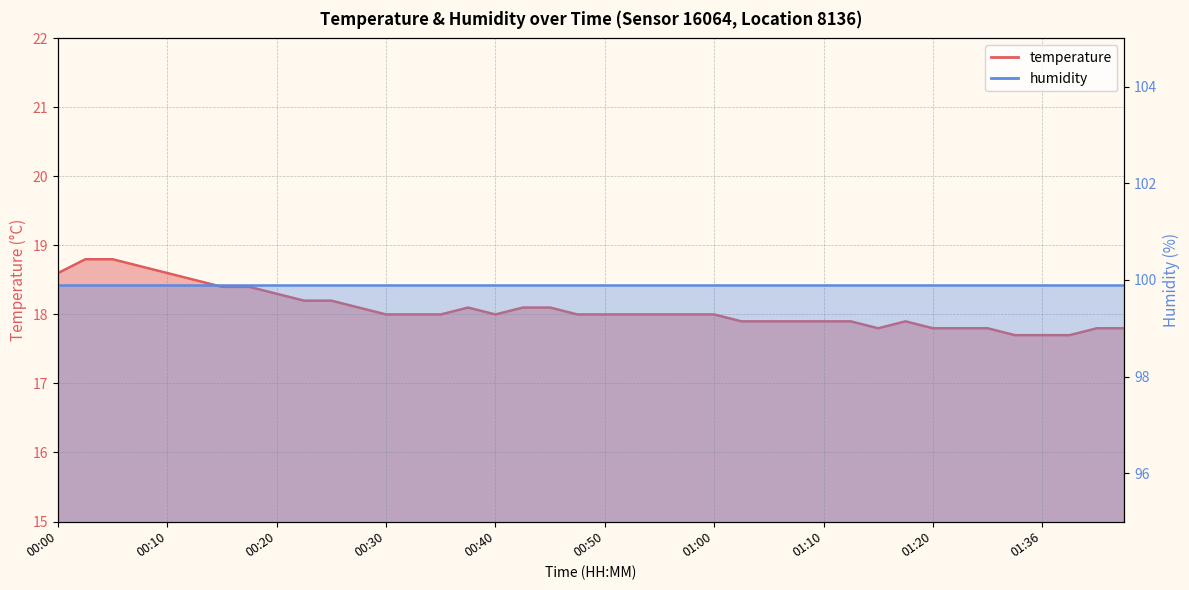

Which label corresponds to the largest value in the chart?

00:03